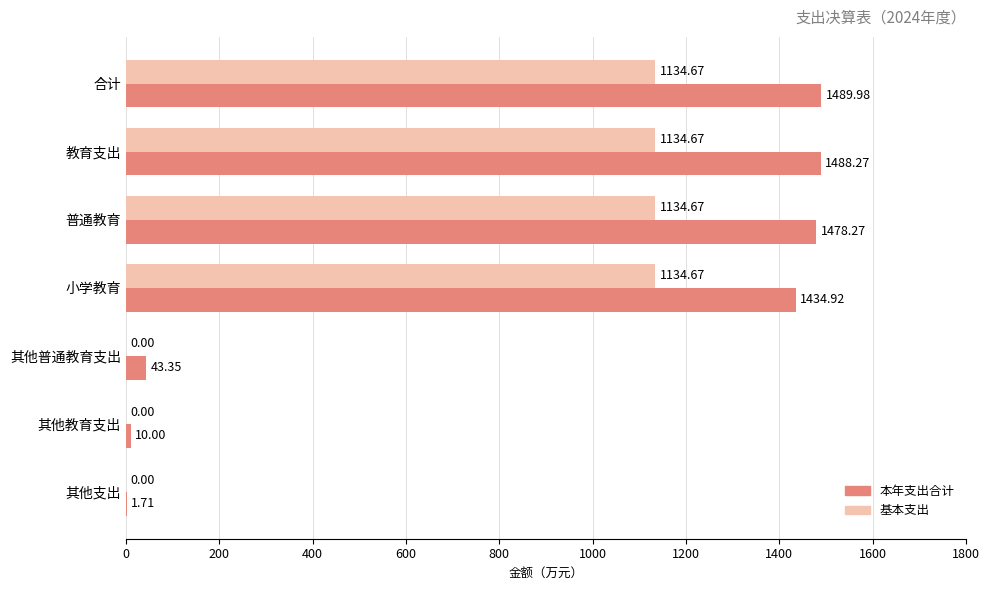

What is the sum of all 本年支出合计 values?

5946.5